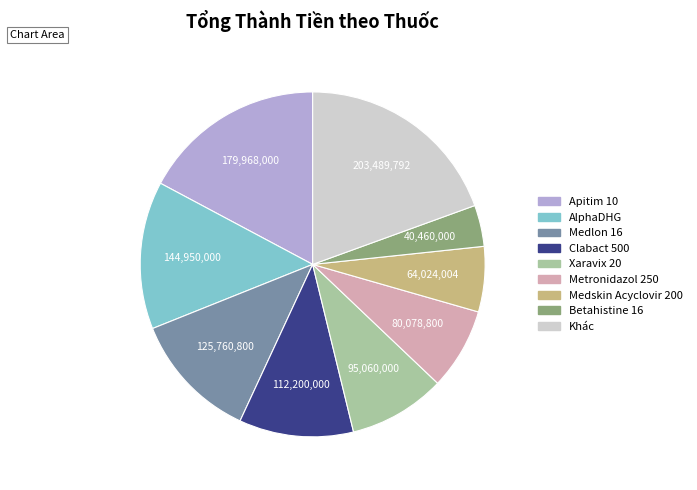

Does any single category account for the majority?

No